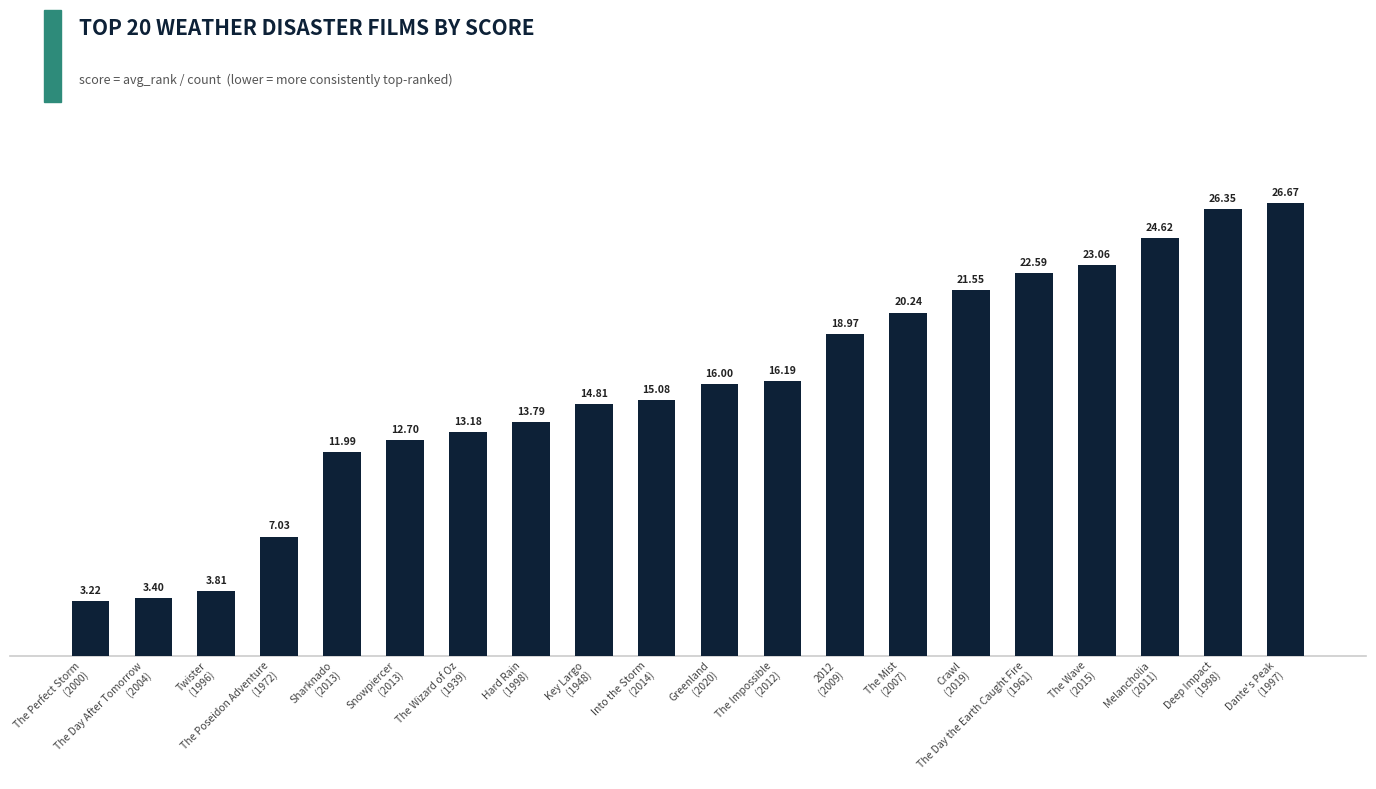

What is the average value?

15.8